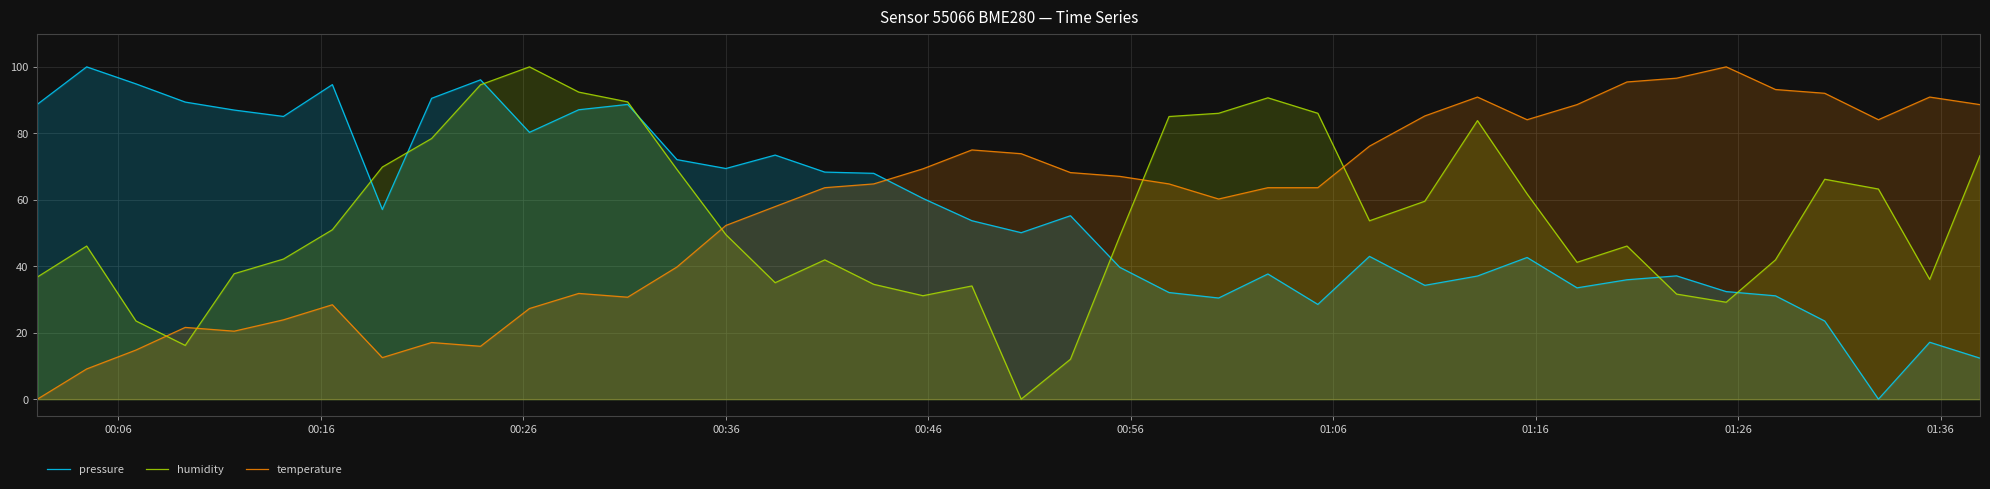

What is the maximum value shown in the chart?

100.0